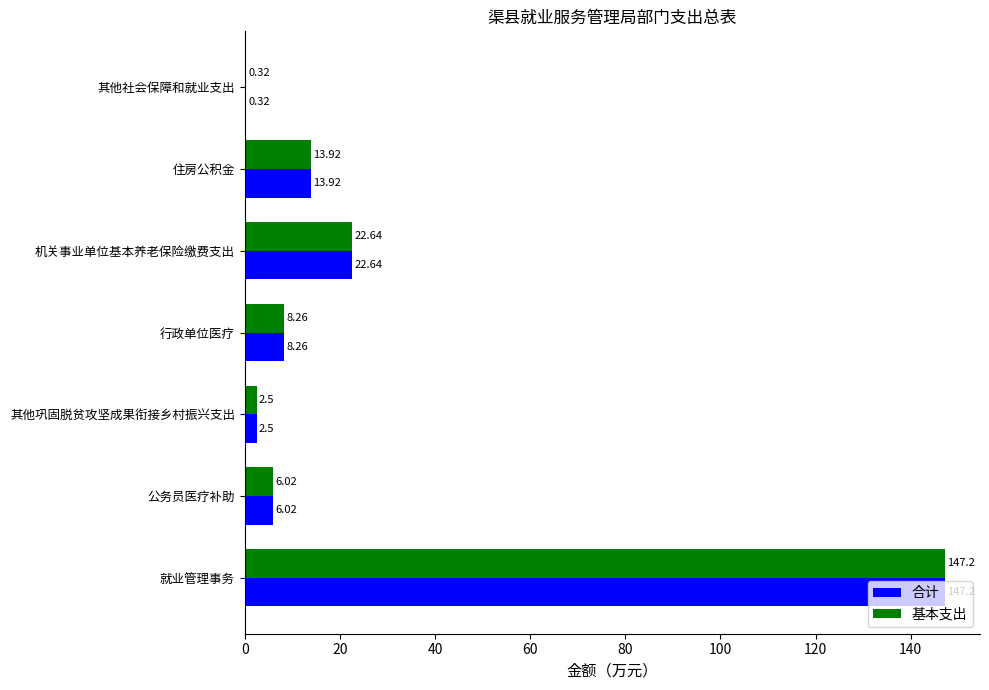

At which label is 合计 closest to 73?

机关事业单位基本养老保险缴费支出